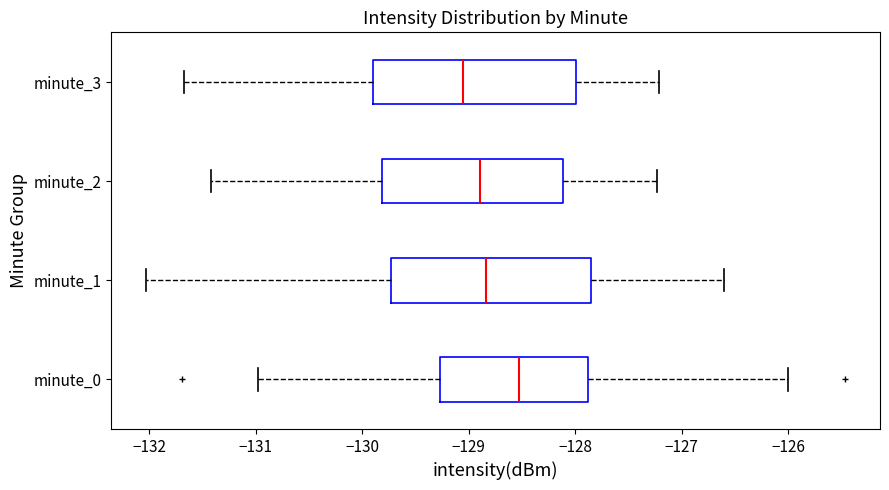

Reading bottom to top, read every box against the x-axis: the position of its median line, the range the box covers, and the ends of its whiskers. The values are not printed on the chart, so give them approximately, as read against the axis.

minute_0: median -128.5, box -129.3 to -127.9, whiskers -131.0 to -126.0
minute_1: median -128.8, box -129.7 to -127.8, whiskers -132.0 to -126.6
minute_2: median -128.9, box -129.8 to -128.1, whiskers -131.4 to -127.2
minute_3: median -129.1, box -129.9 to -128.0, whiskers -131.7 to -127.2